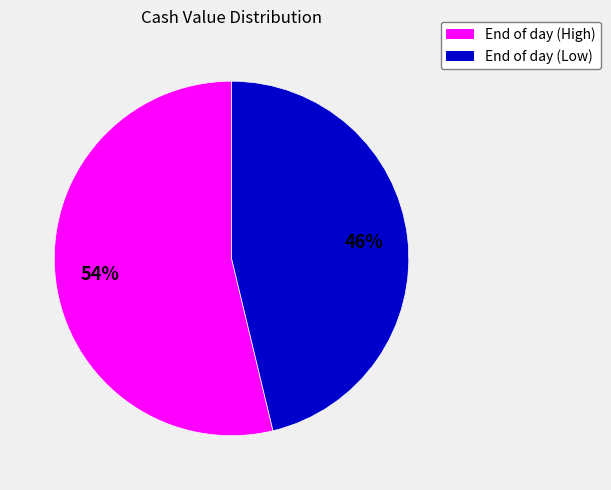

Is there any slice that represents more than half of the pie?

Yes